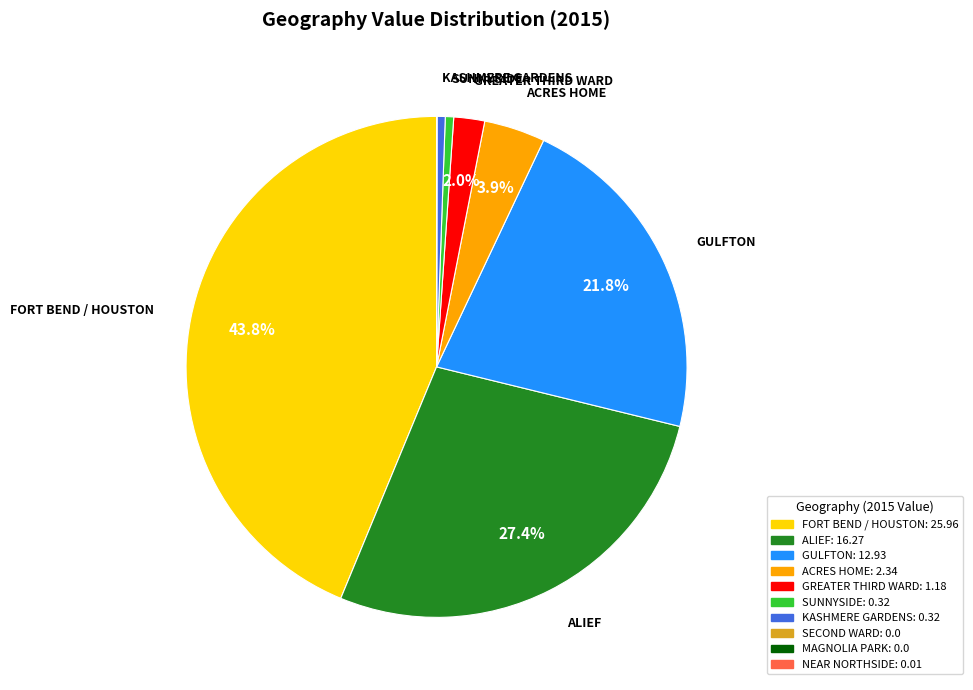

Does any single category account for the majority?

No